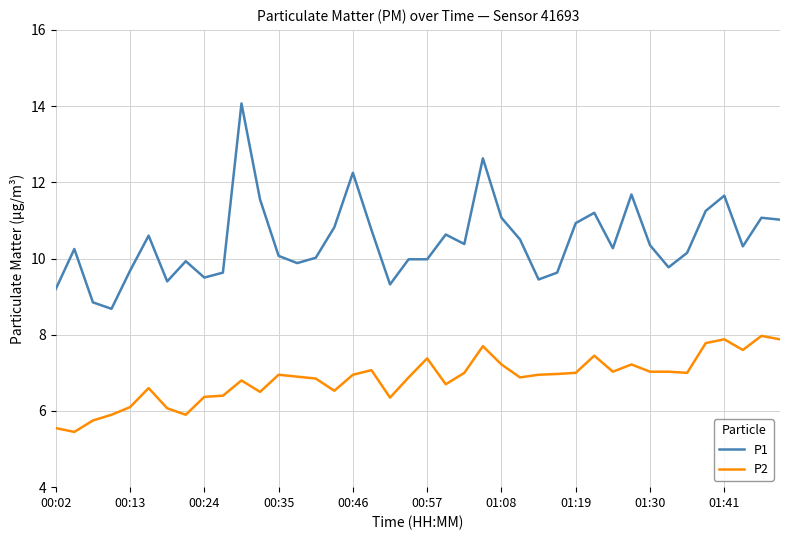

Count the number of categories in the chart.

40